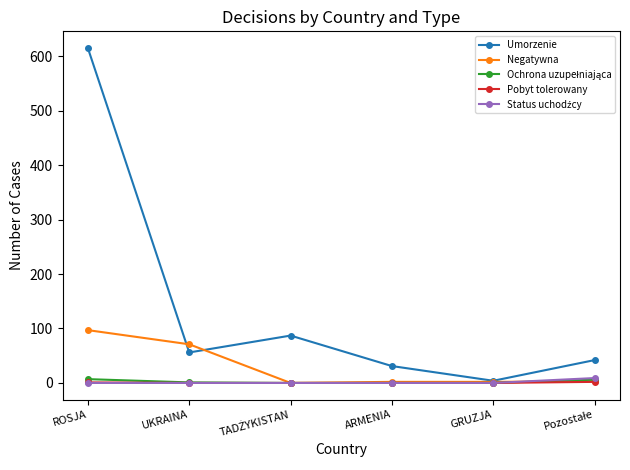

What is the difference between the highest and lowest values at UKRAINA?

71